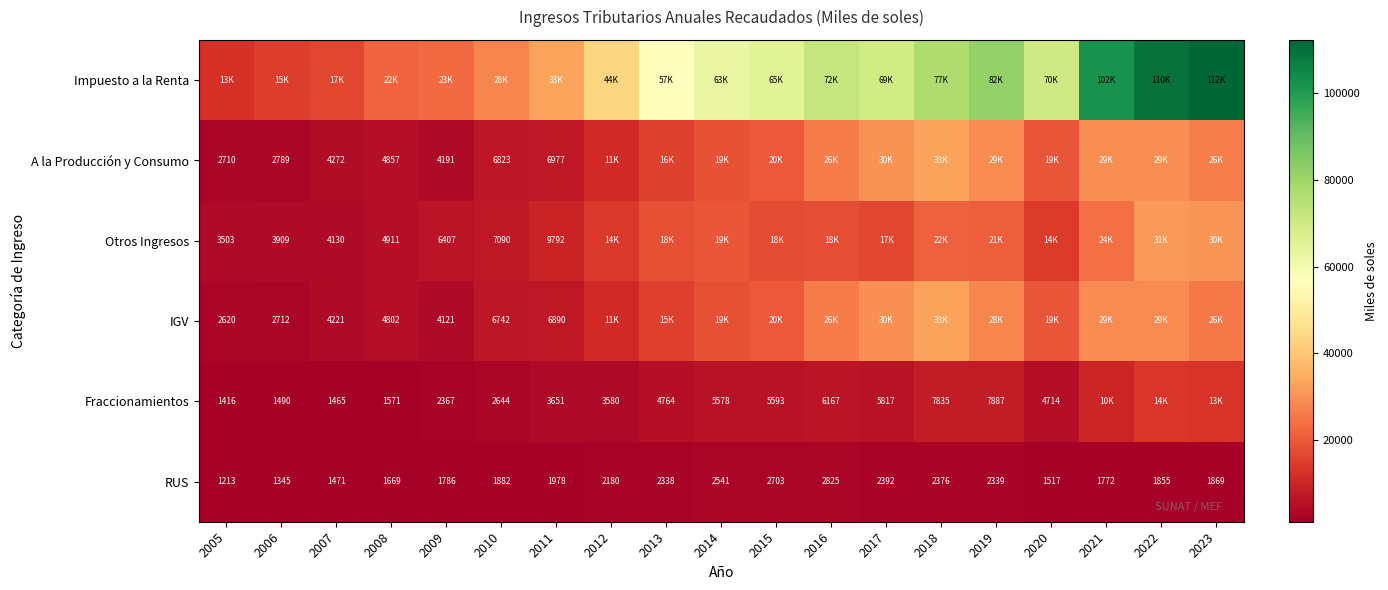

What is the maximum value for Fraccionamientos?

13597.8